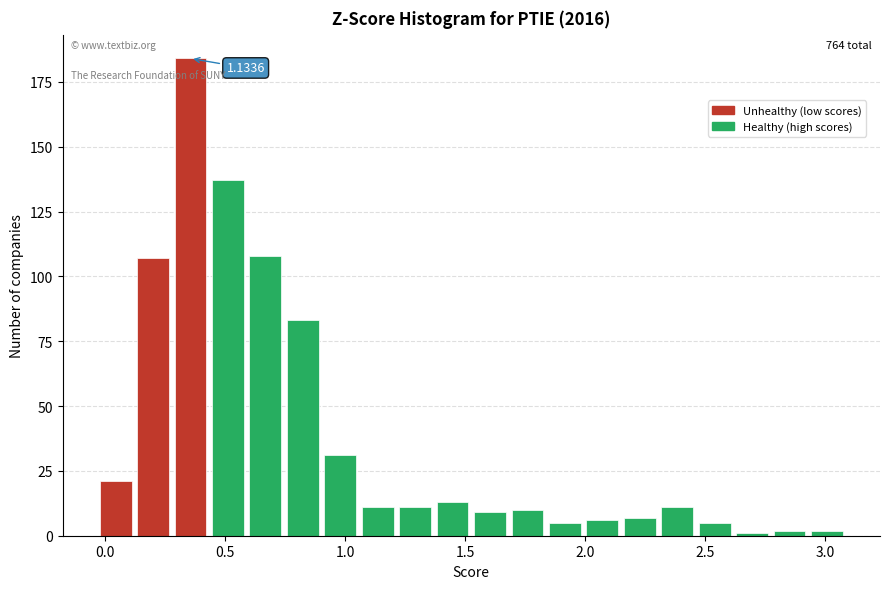

Around what value on the x-axis is the tallest bar? Give the approximate position of its centre, as read against the axis.

0.35